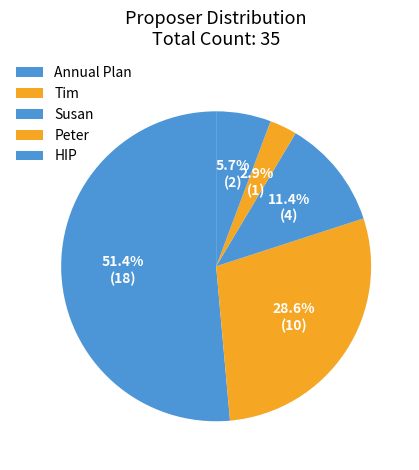

Combined, what portion of the pie is Annual Plan and Peter?

54.3%